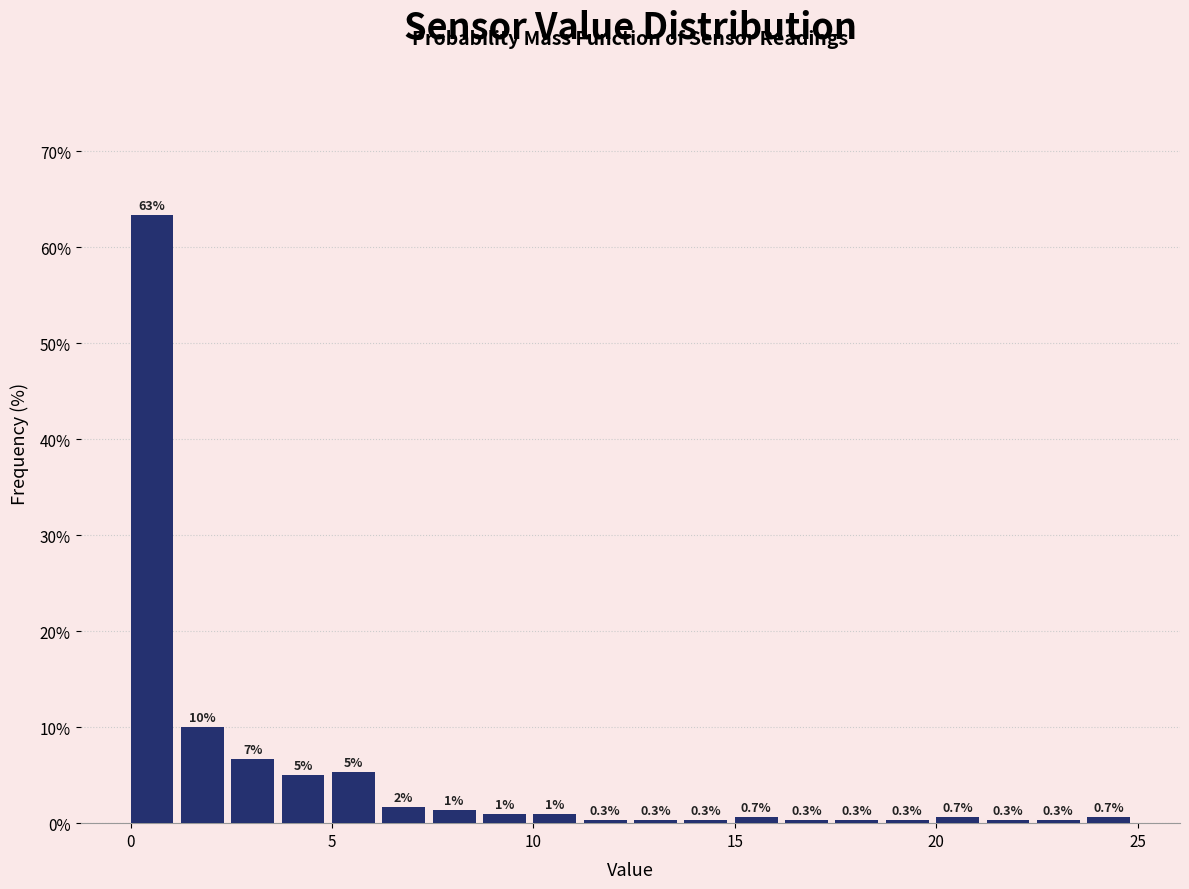

Read against the x-axis, roughly where is the centre of the tallest bar?

0.5